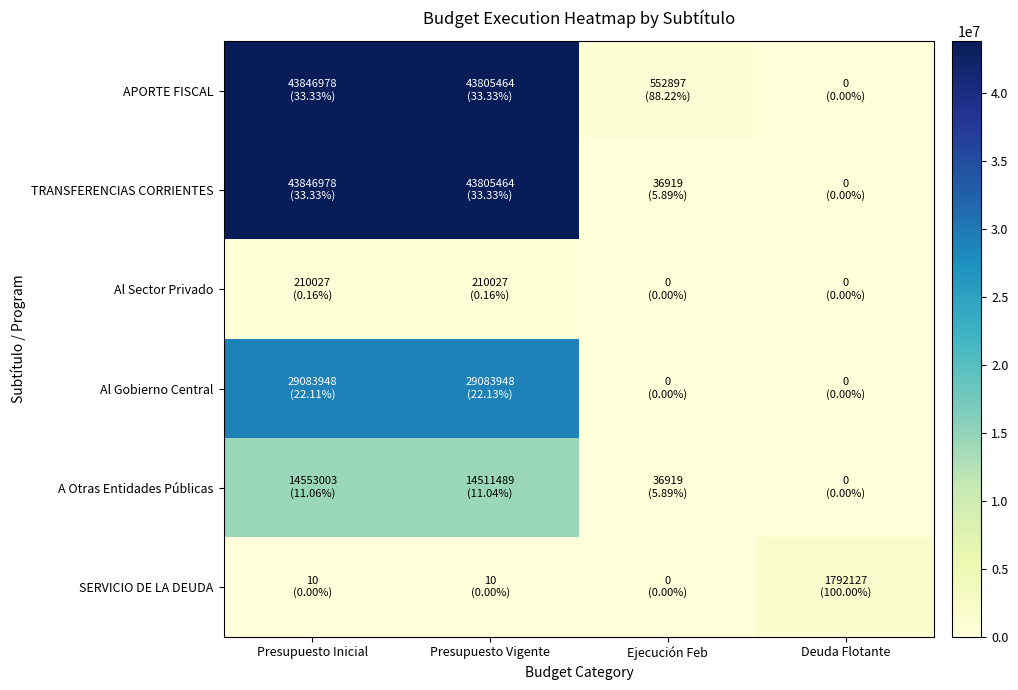

Which label corresponds to the smallest value in the chart?

Deuda Flotante